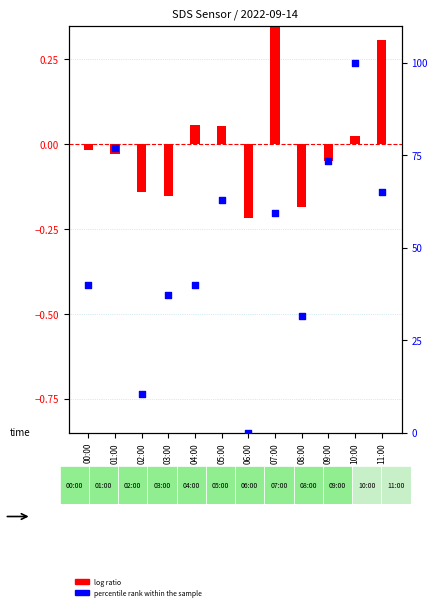

At how many categories does at least one series exceed 24?

10